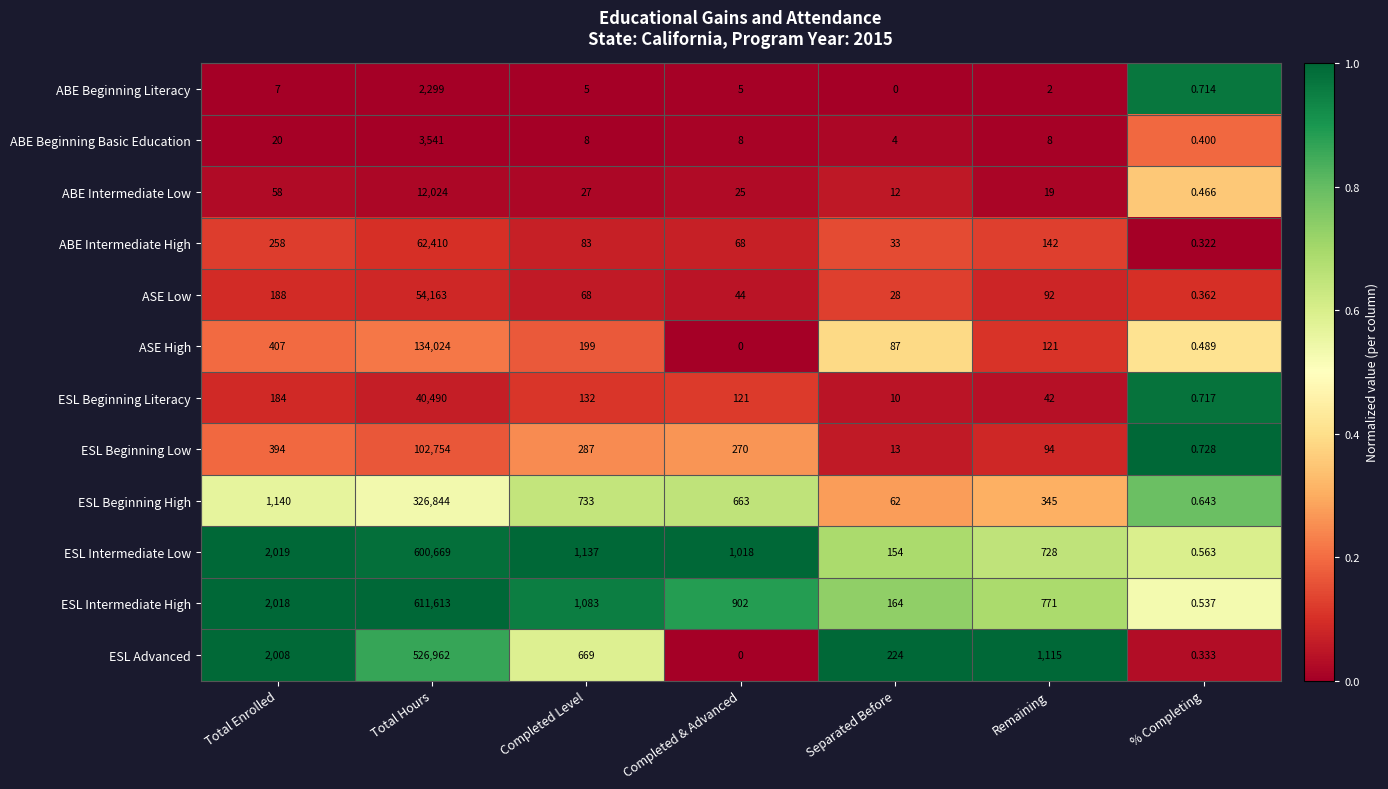

At which label does ESL Beginning High reach its peak?

Total Hours